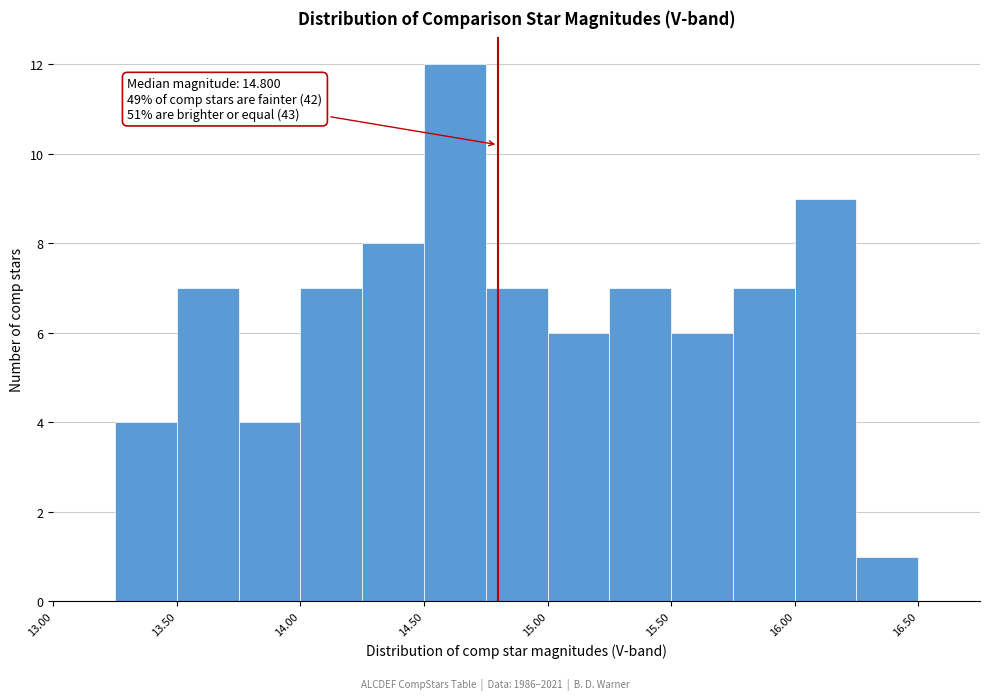

Over which range of the x-axis is the bar tallest?

14.50 to 14.75